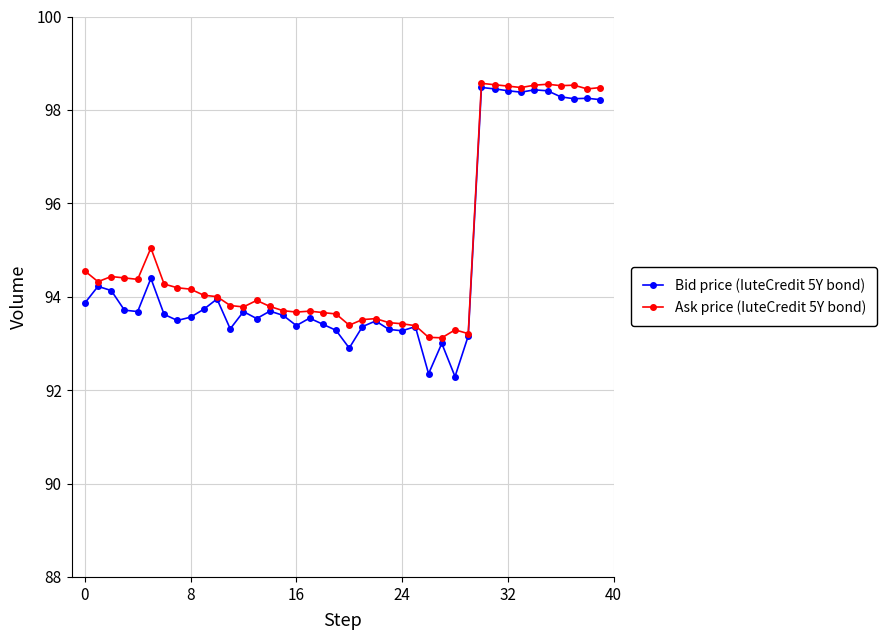

What is the difference between the maximum and minimum values in the Bid price (IuteCredit 5Y bond) series?

6.2